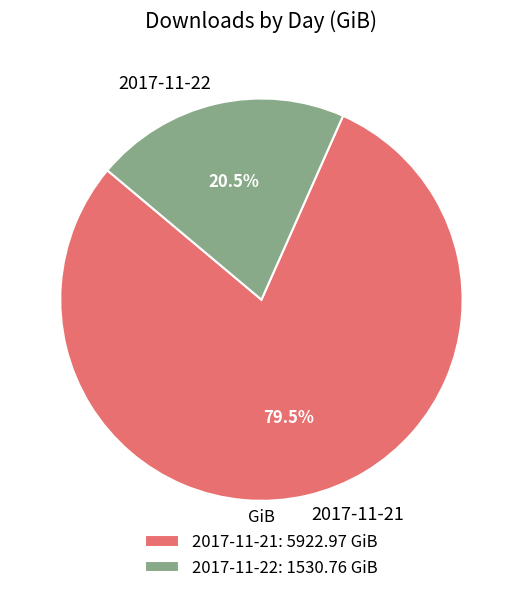

Approximately how many times larger is the value at 2017-11-22 compared to 2017-11-21?

0.3